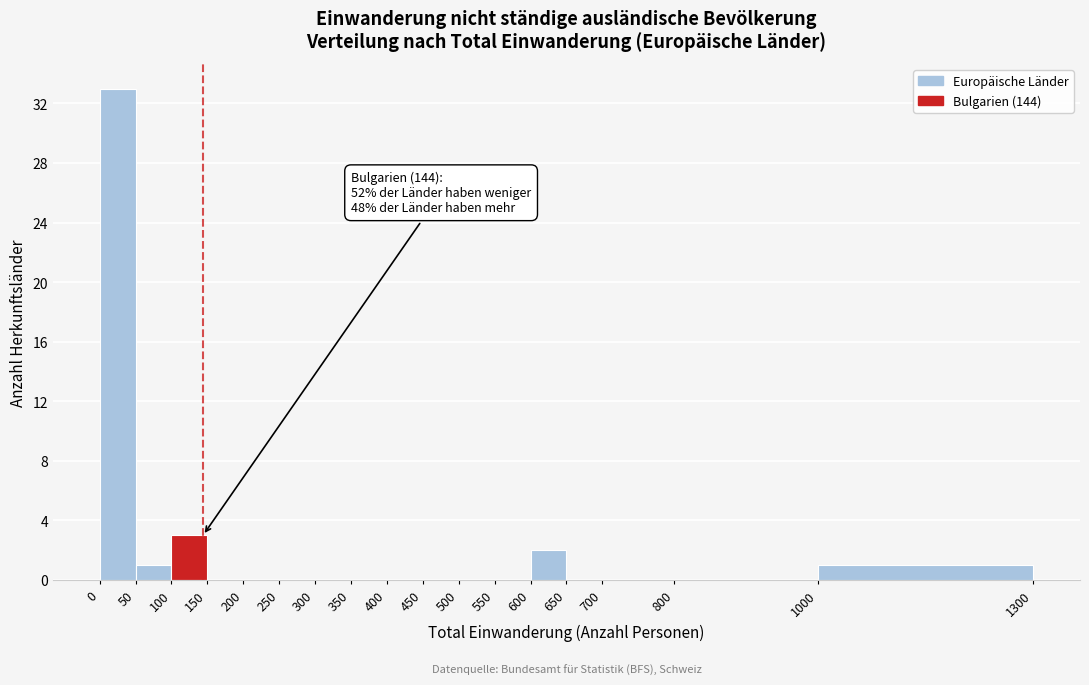

Which range on the x-axis has the tallest bar?

0 to 50